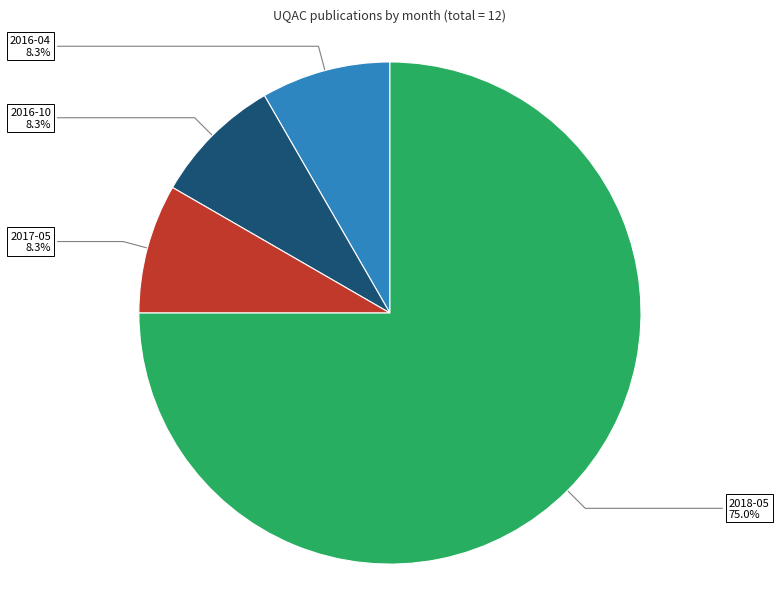

How many segments does this pie chart have?

4